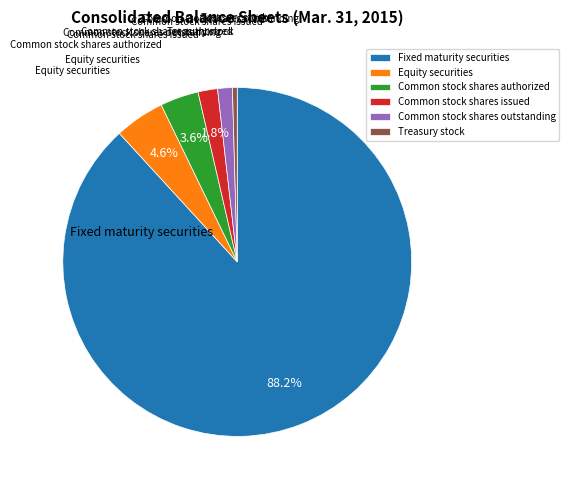

Between Equity securities and Treasury stock, which is larger?

Equity securities